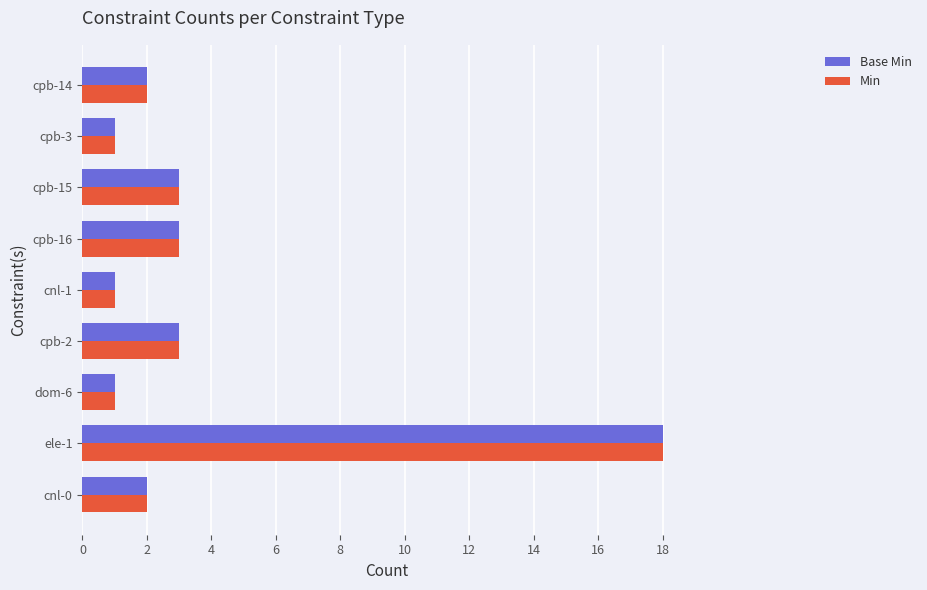

What is the sum of all Base Min values?

34